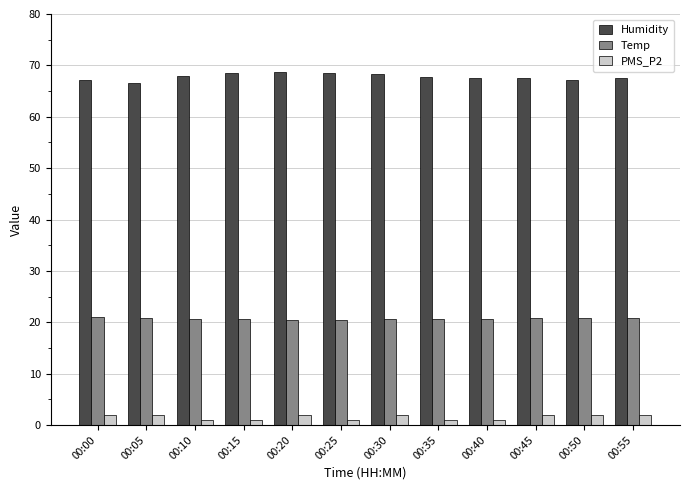

What is the difference between the second highest and minimum values in the Humidity series?

2.0